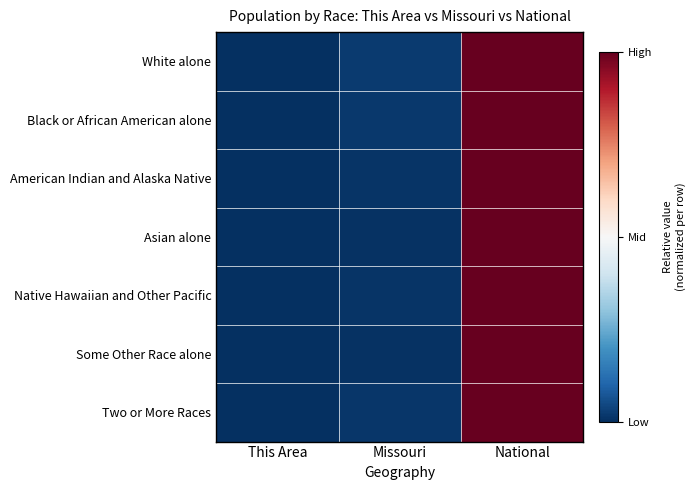

Reading left to right, transcribe all the data shown in this chart.

White alone: This Area=-1.0	Missouri=-1.0	National=1.0
Black or African American alone: This Area=-1.0	Missouri=-1.0	National=1.0
American Indian and Alaska Native: This Area=-1.0	Missouri=-1.0	National=1.0
Asian alone: This Area=-1.0	Missouri=-1.0	National=1.0
Native Hawaiian and Other Pacific: This Area=-1.0	Missouri=-1.0	National=1.0
Some Other Race alone: This Area=-1.0	Missouri=-1.0	National=1.0
Two or More Races: This Area=-1.0	Missouri=-1.0	National=1.0